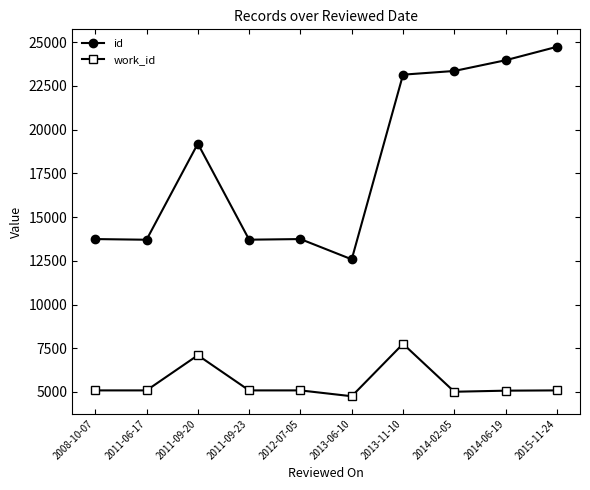

How many values in the work_id series are below 5088?

3